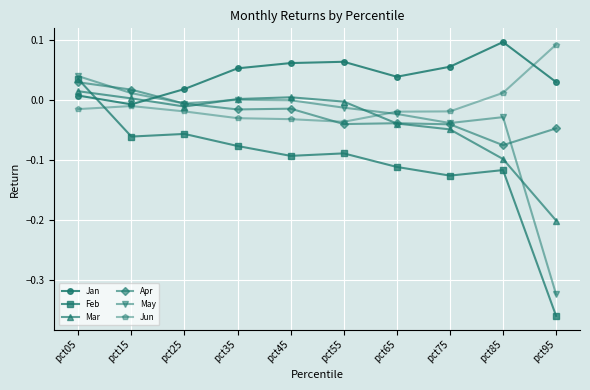

Is the value of Jun at pct45 greater than the value of May at pct35?

No